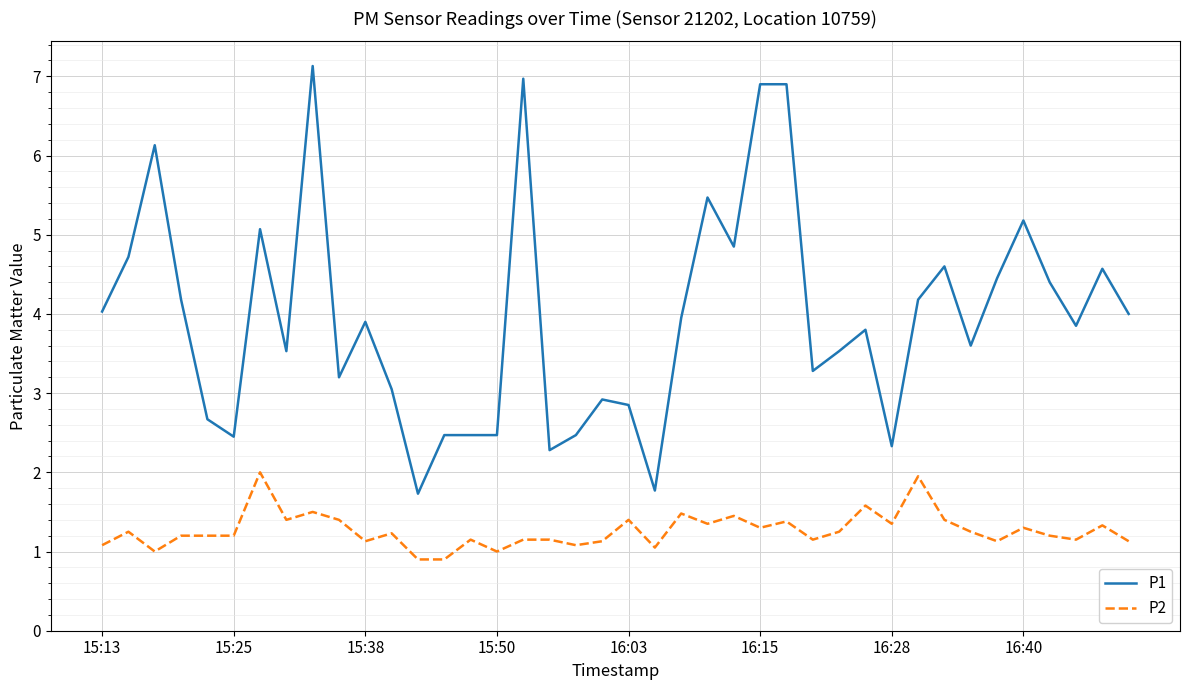

List the series in order of their overall mean, lowest first.

P2, P1